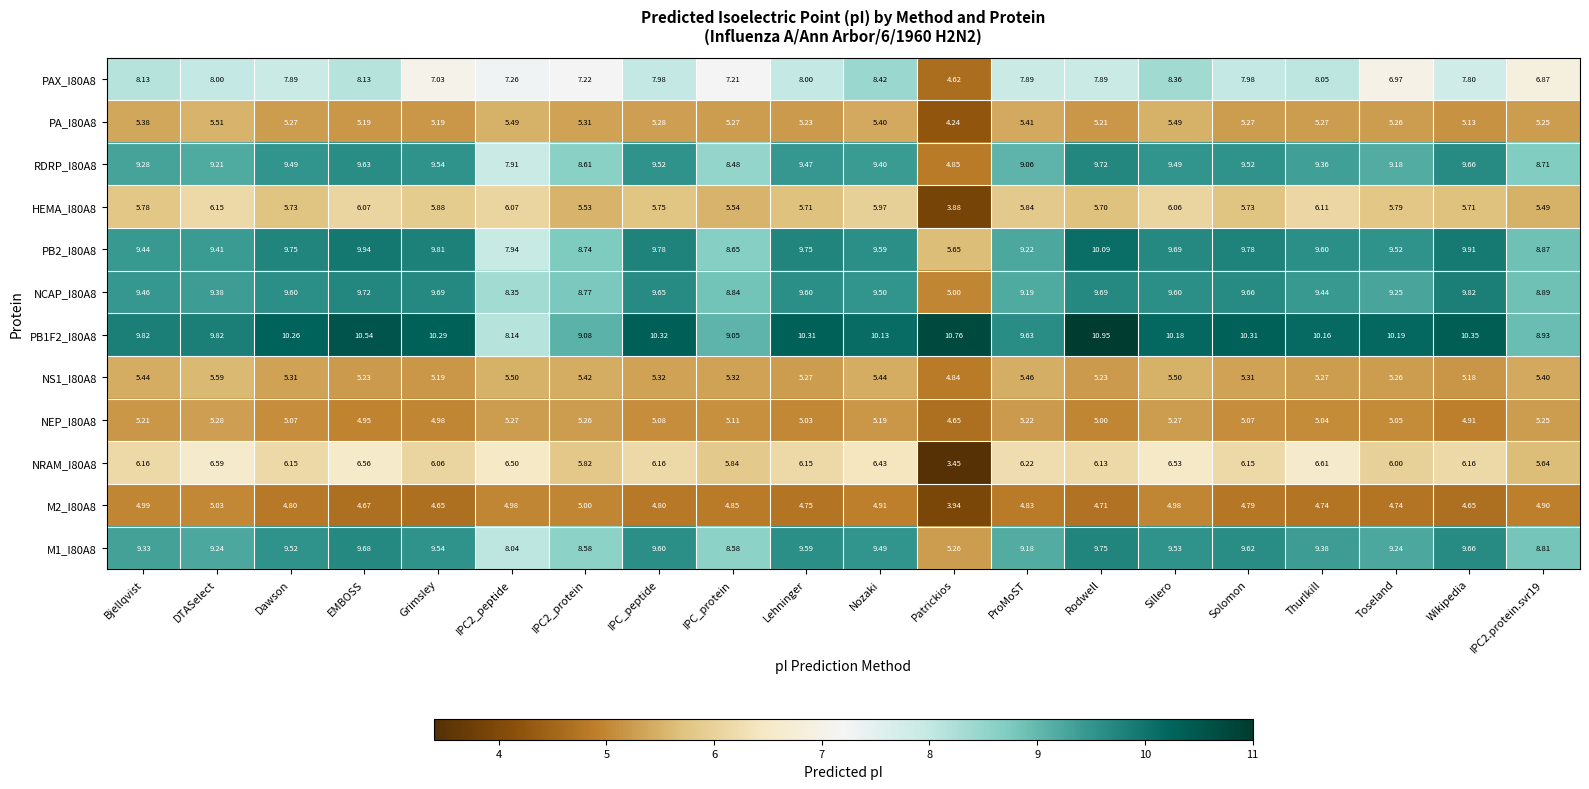

How many values in the HEMA_I80A8 series exceed 5?

19